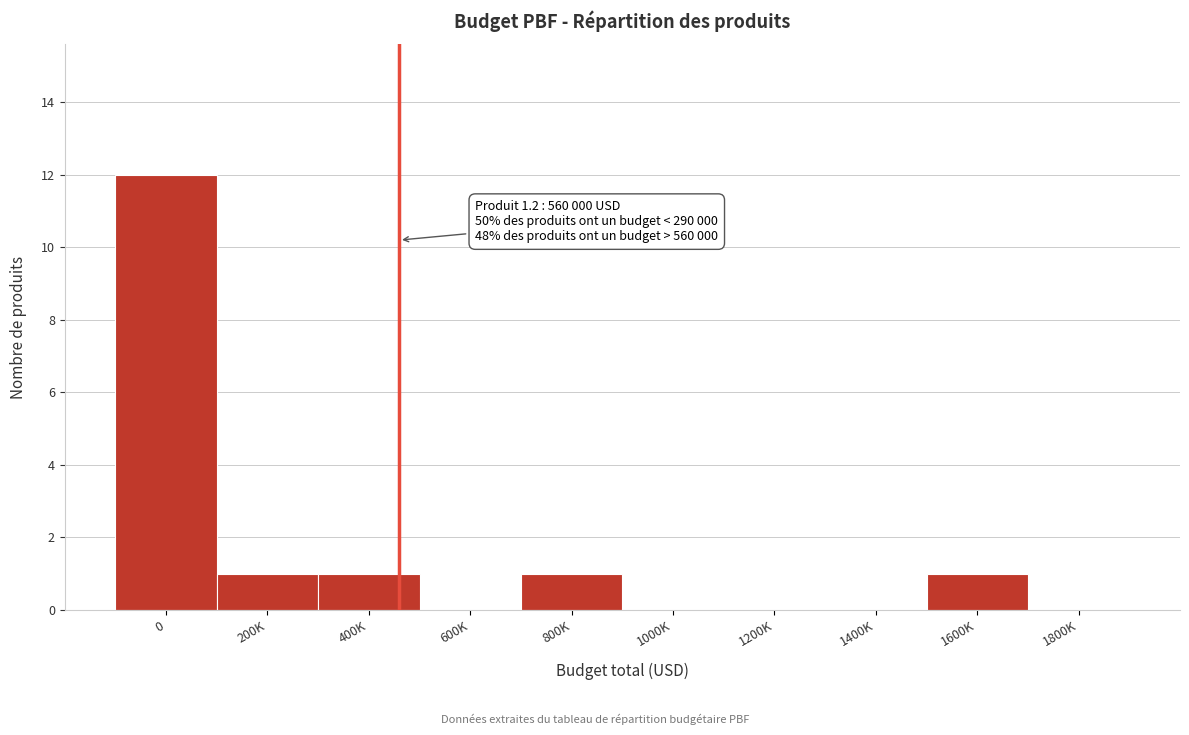

Reading left to right, transcribe all the data shown in this chart.

0=12	200K=1	400K=1	600K=0	800K=1	1000K=0	1200K=0	1400K=0	1600K=1	1800K=0